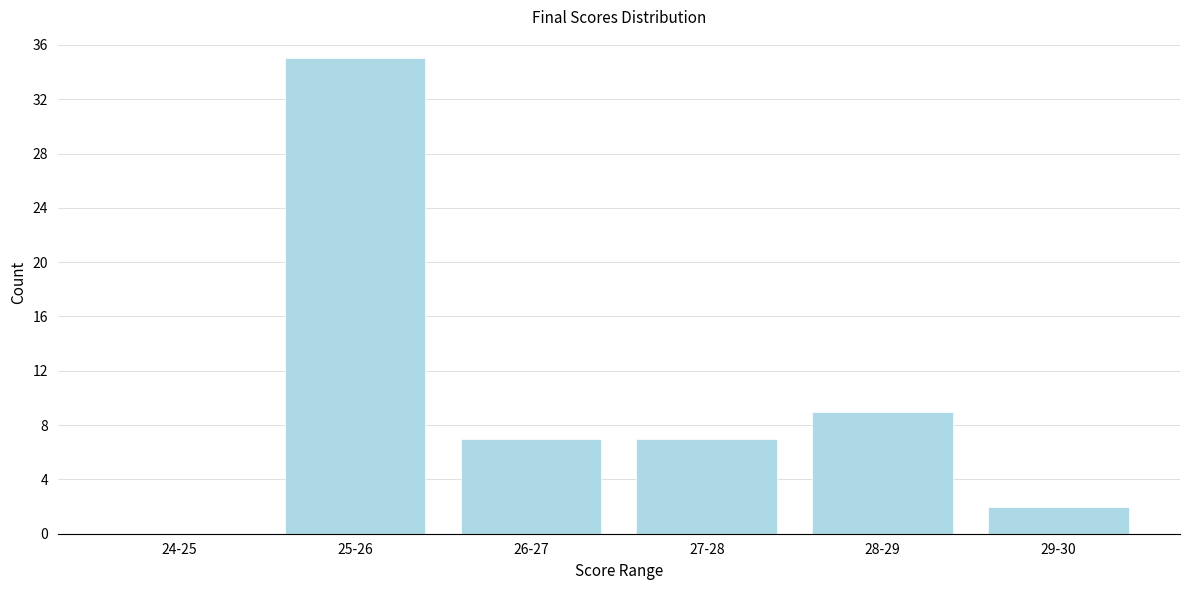

Reading left to right, what are all the values shown in this chart?

24-25=0	25-26=35	26-27=7	27-28=7	28-29=9	29-30=2